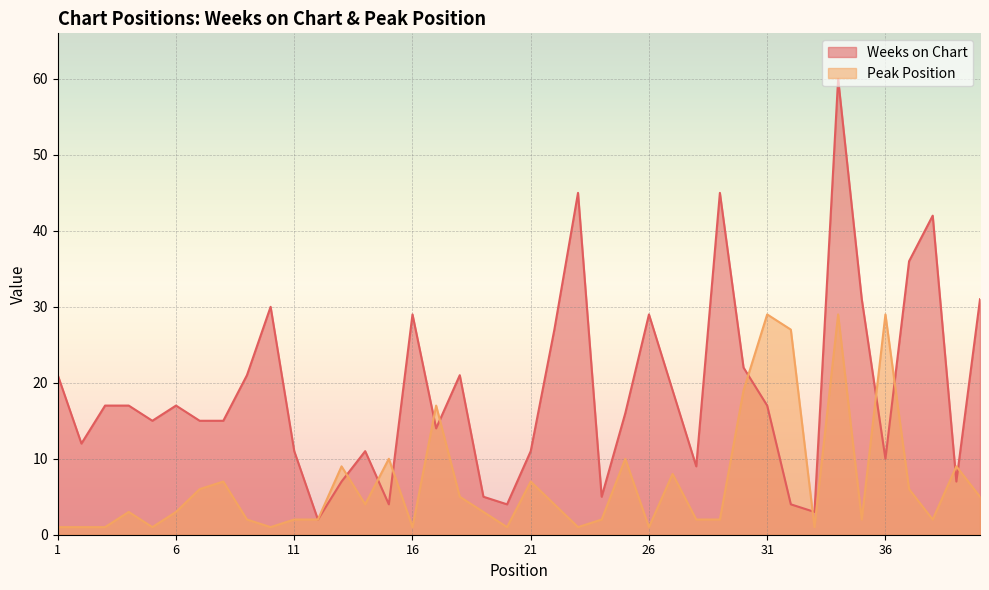

What is the maximum value for Weeks on Chart?

60